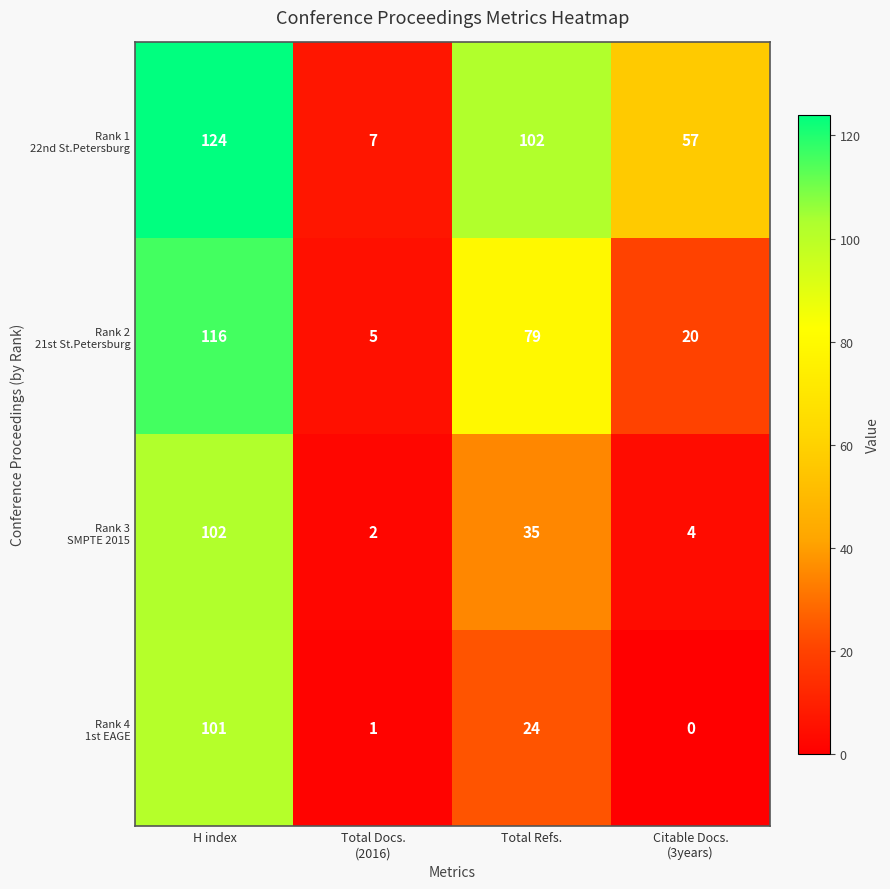

What is the spread (max minus min) of values at H index?

23